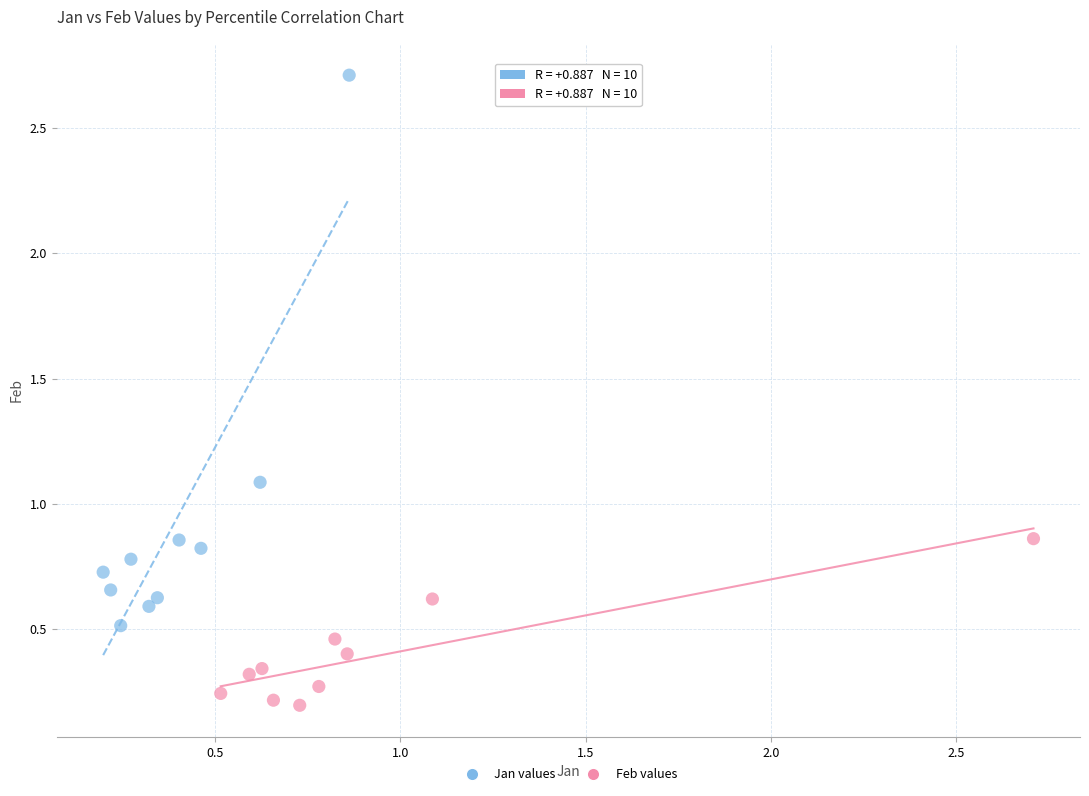

Which series has the largest Y range (max minus min)?

Jan values